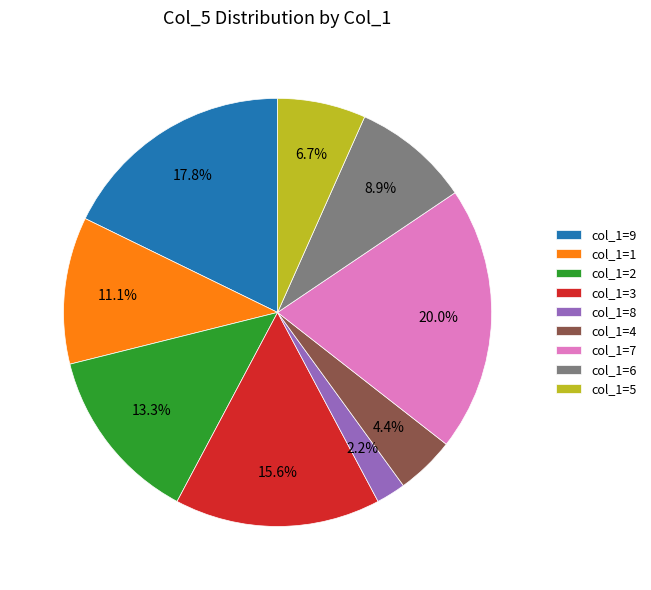

Which has a higher value, col_1=5 or col_1=1?

col_1=1